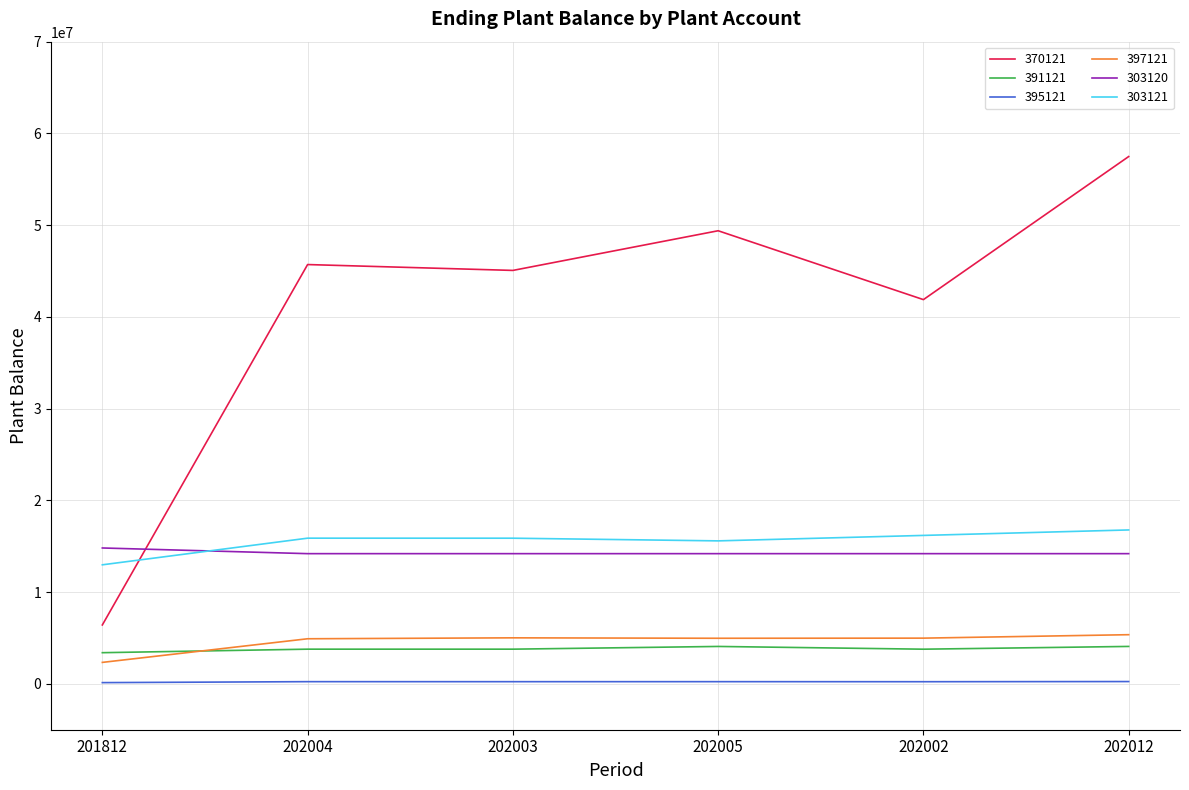

Read the 395121 value at 202012.

250611.3